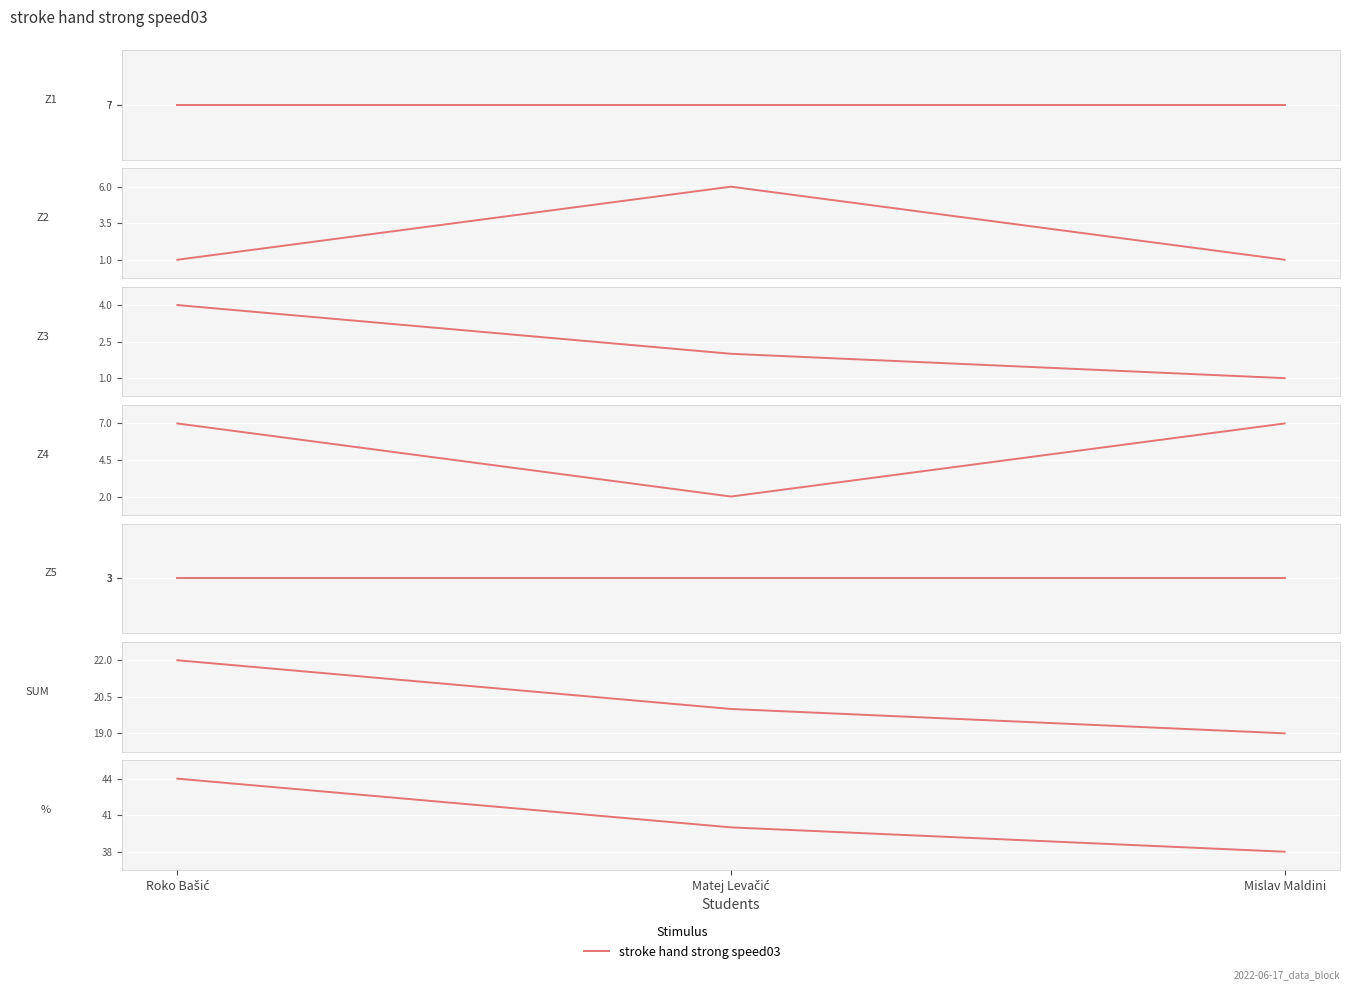

What is the difference between the second highest and minimum values in the % series?

2